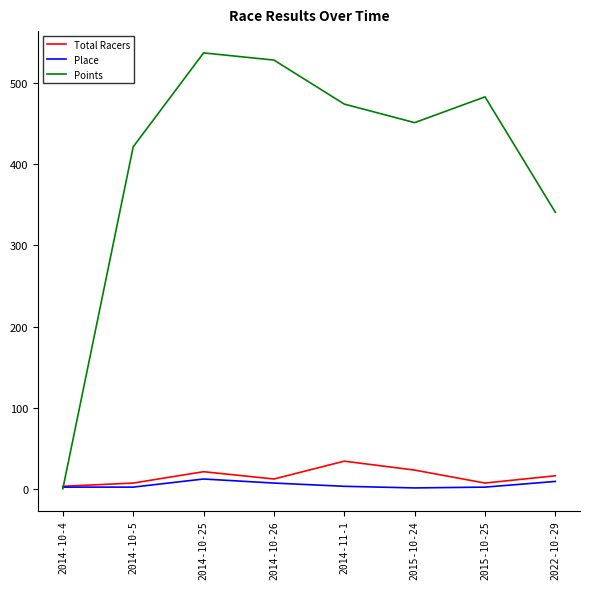

What is the sum of all Points values?

3237.8